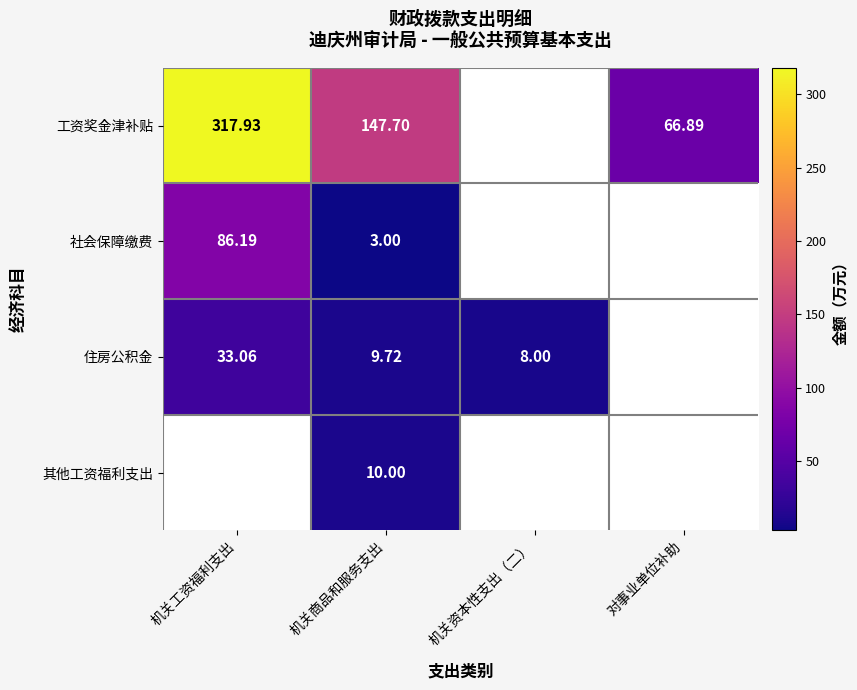

Which series has the widest spread of values?

工资奖金津补贴